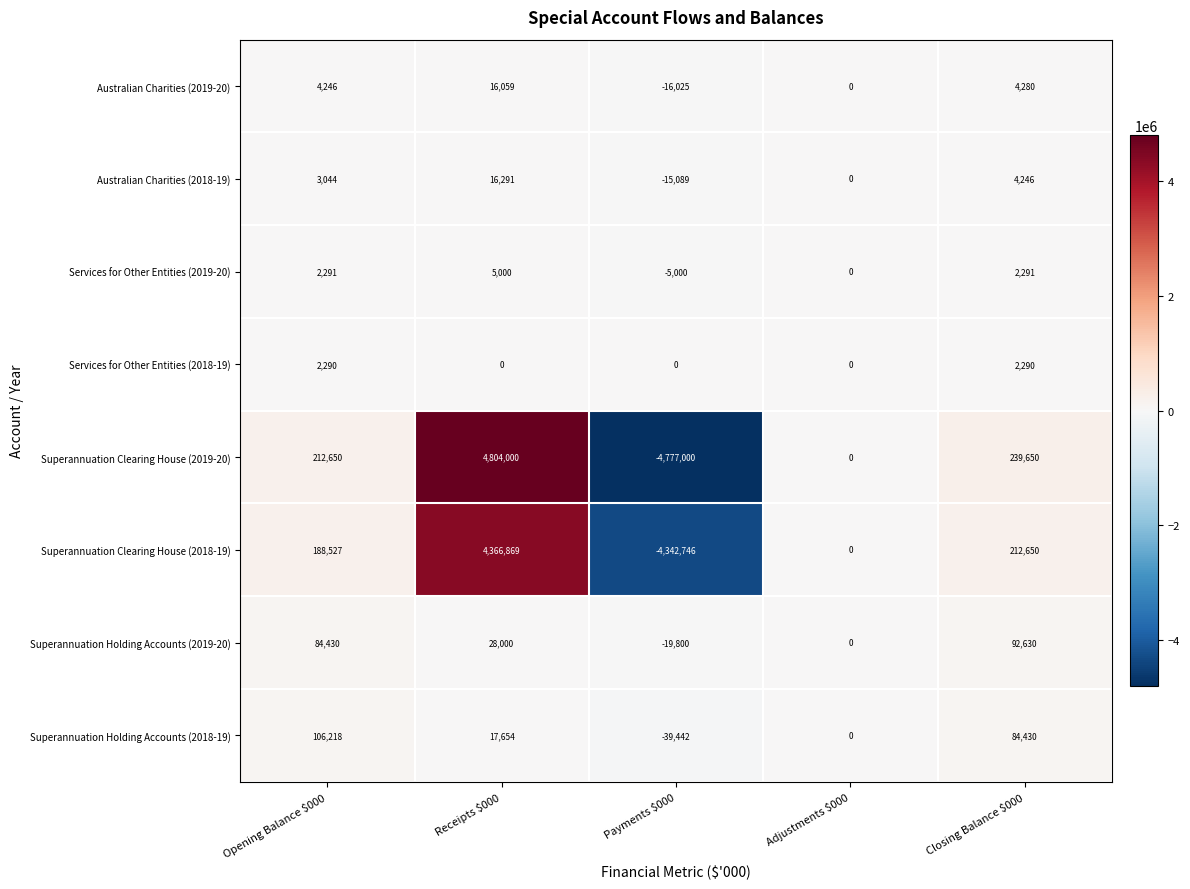

What is the spread (max minus min) of values at Payments $000?

4777000